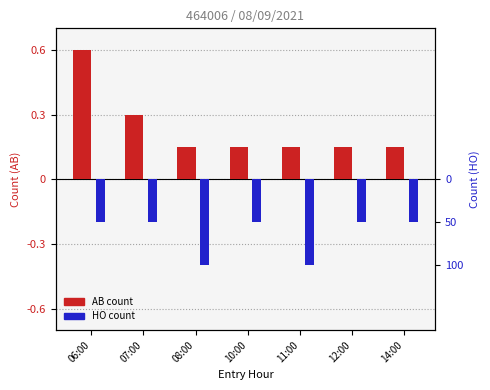

What is the sum of all AB count (normalized) values?

1.6